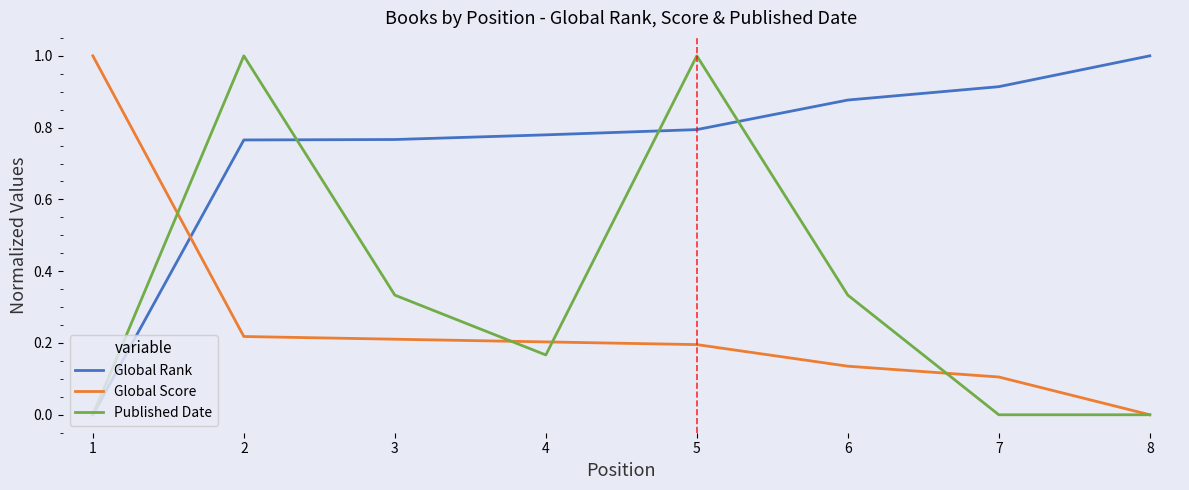

What is the sum of all Published Date values?

2.8